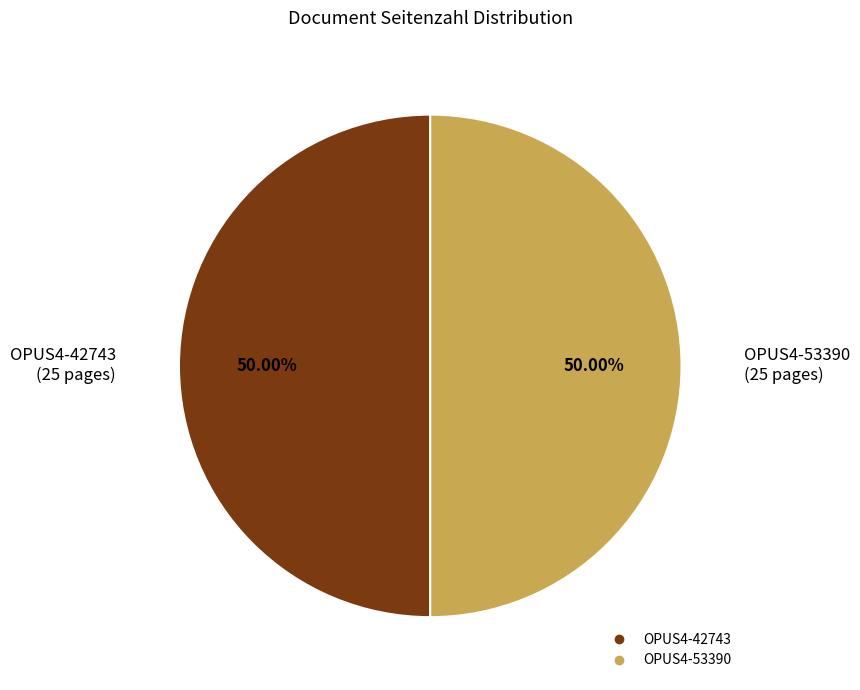

What portion of the pie excludes OPUS4-53390?

50.0%